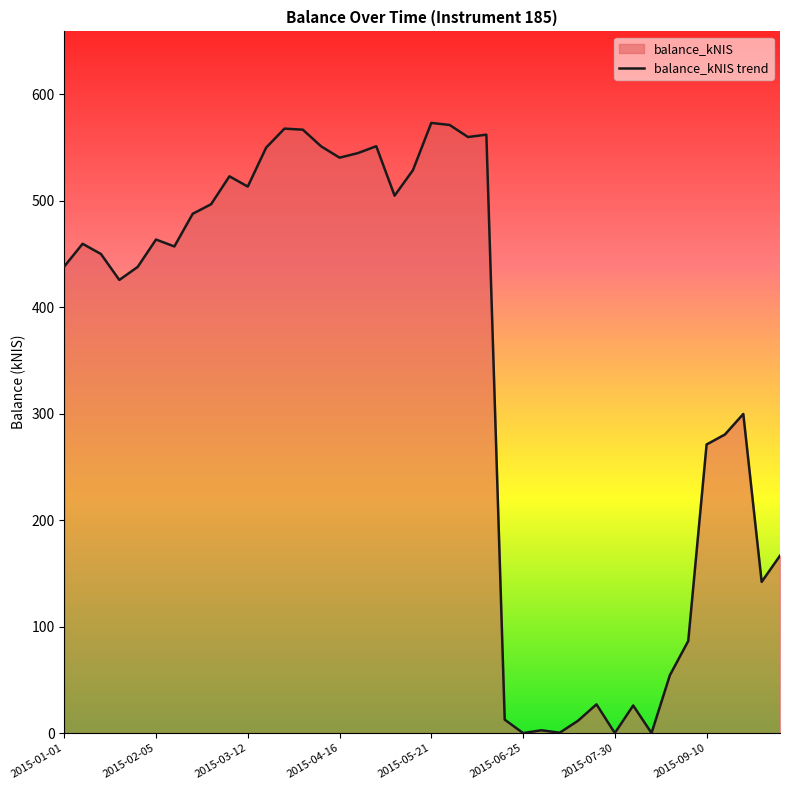

What is the sum of all values?

13700.0